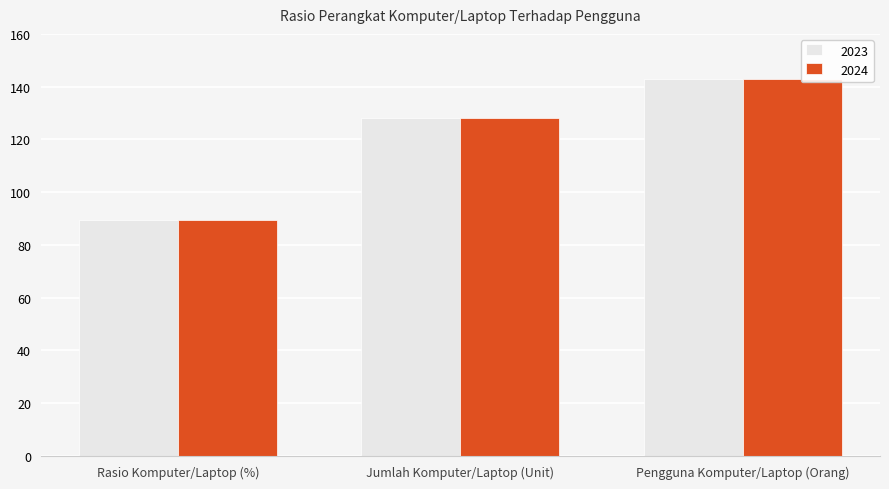

What is the label of the 3rd bar from the right?

Rasio Komputer/Laptop (%)